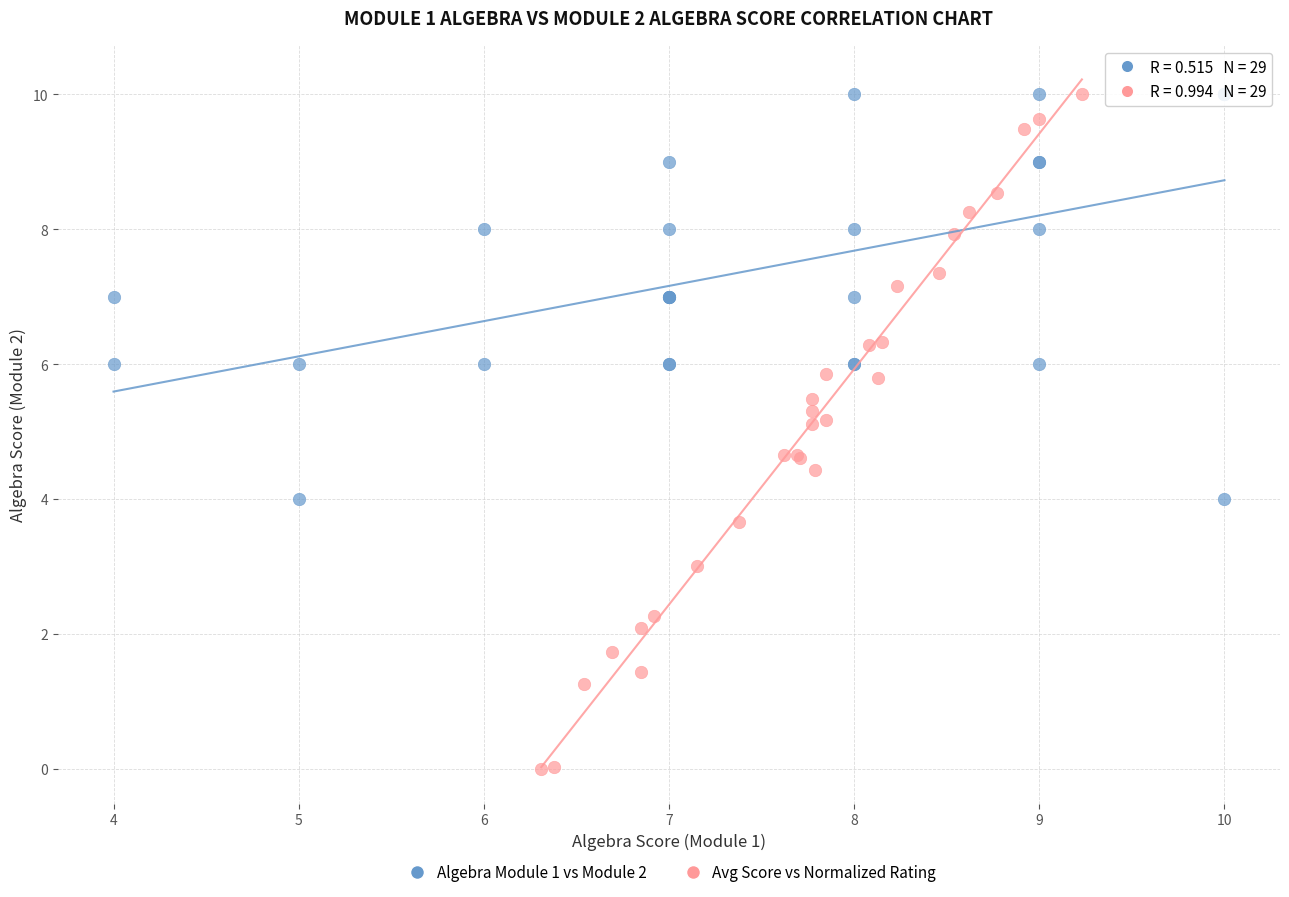

Which series has the largest Y range (max minus min)?

Avg Score vs Normalized Rating